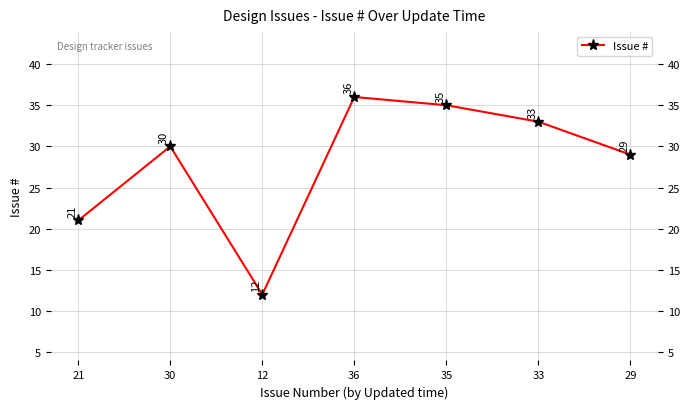

What is the sum of all values?

196